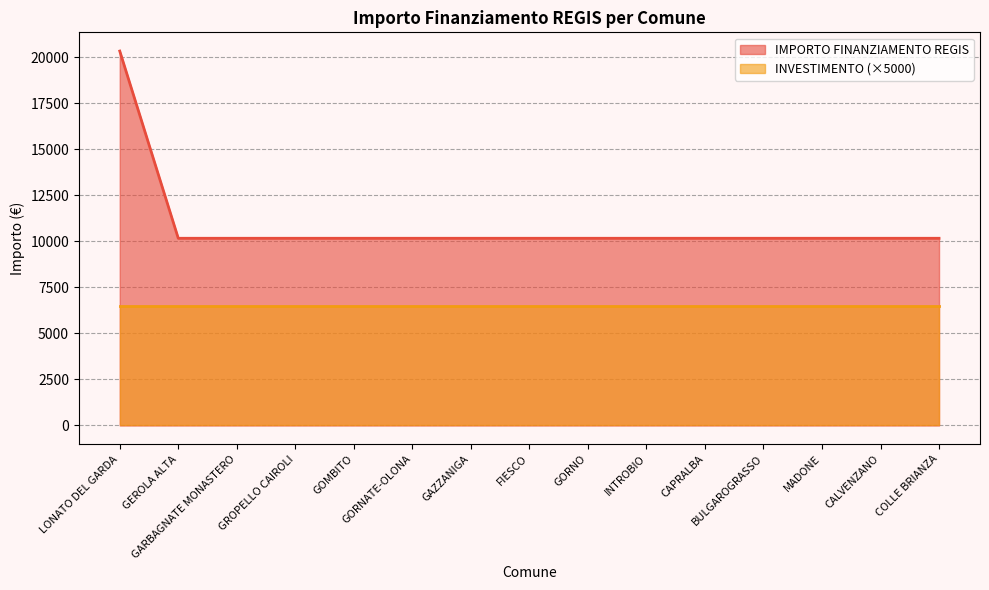

What is the ratio of the value at GORNATE-OLONA to the value at LONATO DEL GARDA?

0.5